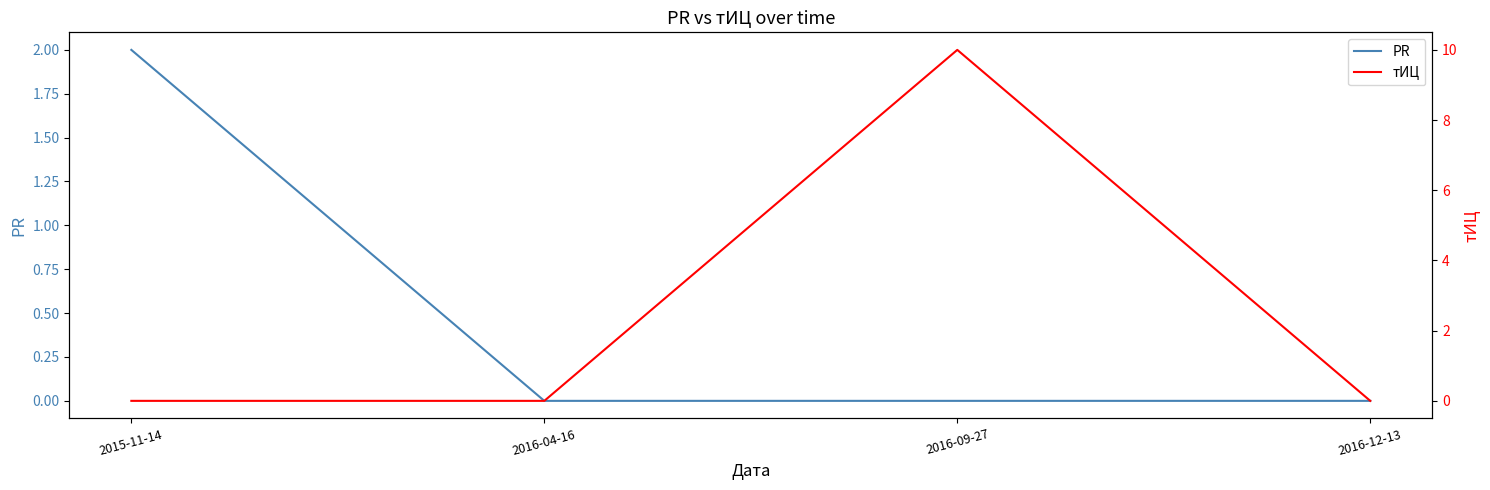

What position from the left is 2016-04-16?

2